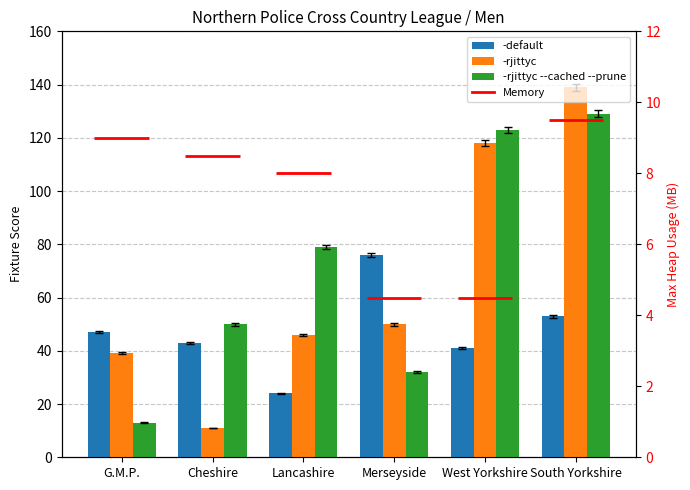

Between Cheshire and Merseyside, which series saw the biggest shift?

-rjittyc